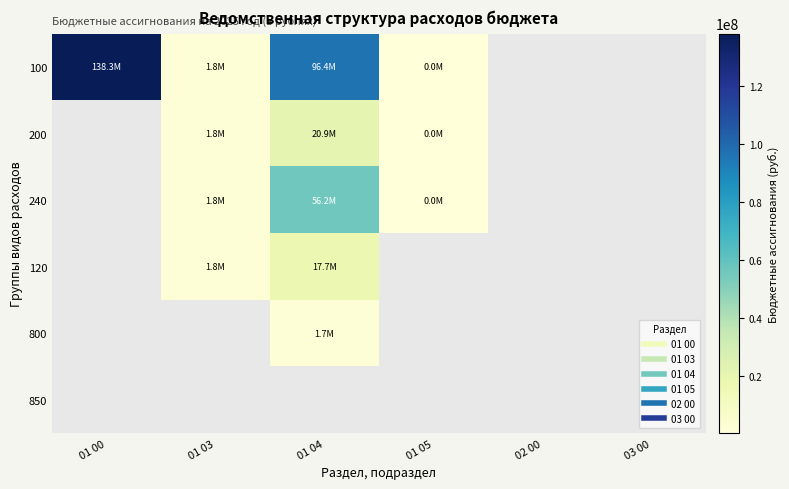

At how many categories does at least one series exceed 27235973?

2